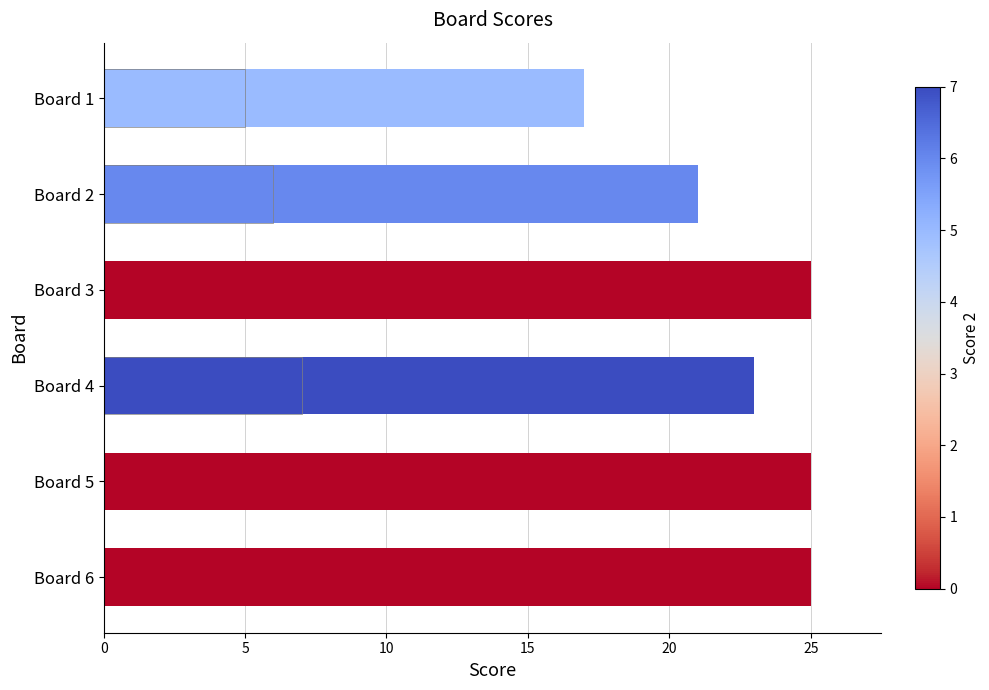

Which series changed the most between Board 3 and Board 5?

Score 1